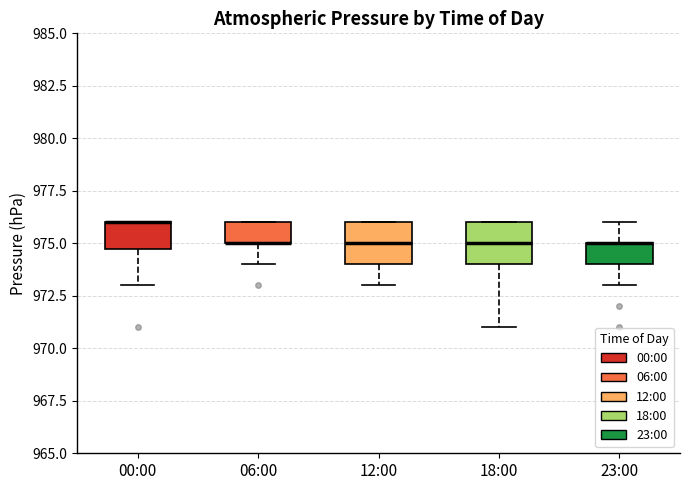

Reading left to right, read every box against the y-axis: the position of its median line, the range the box covers, and the ends of its whiskers. The values are not printed on the chart, so give them approximately, as read against the axis.

00:00: median 976 (drawn on the box's upper edge), box 975 to 976, whiskers 973 to 976
06:00: median 975 (drawn on the box's lower edge), box 975 to 976, whiskers 974 to 976
12:00: median 975, box 974 to 976, whiskers 973 to 976
18:00: median 975, box 974 to 976, whiskers 971 to 976
23:00: median 975 (drawn on the box's upper edge), box 974 to 975, whiskers 973 to 976